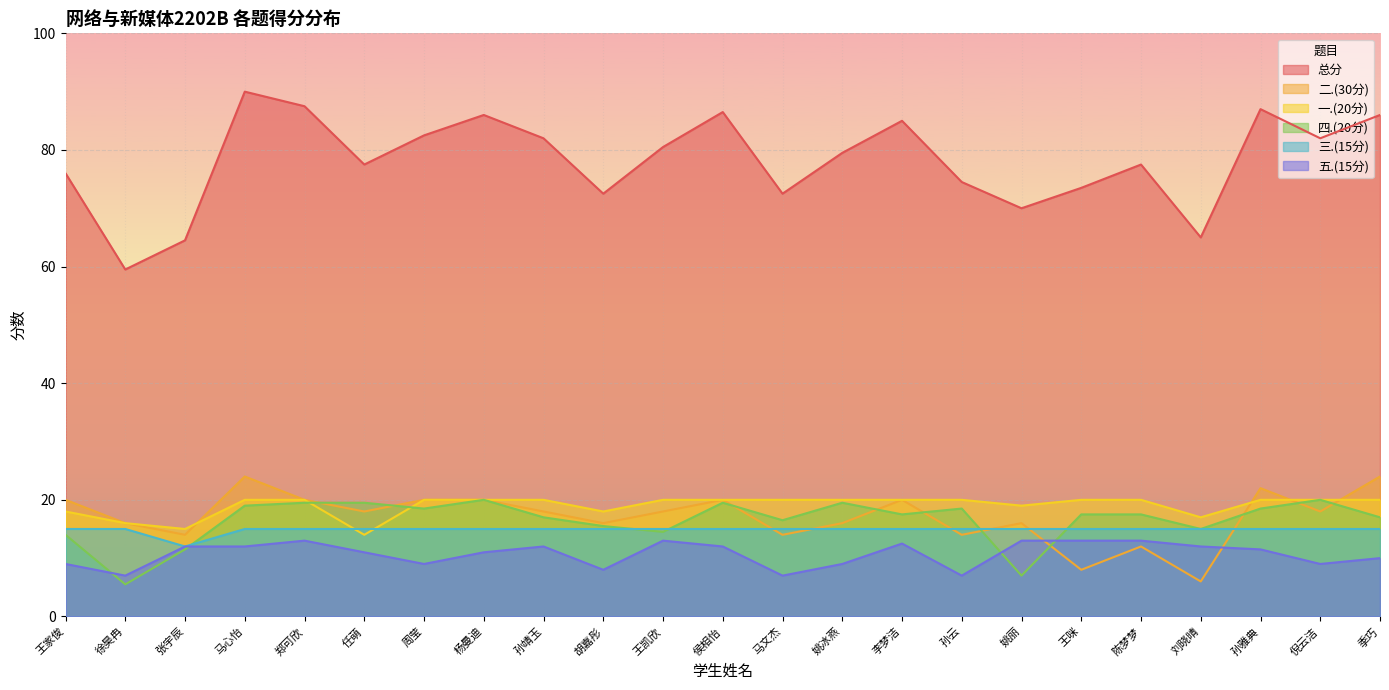

The value of 二.(30分) at 陈梦梦 is 12.0. True or false?

True